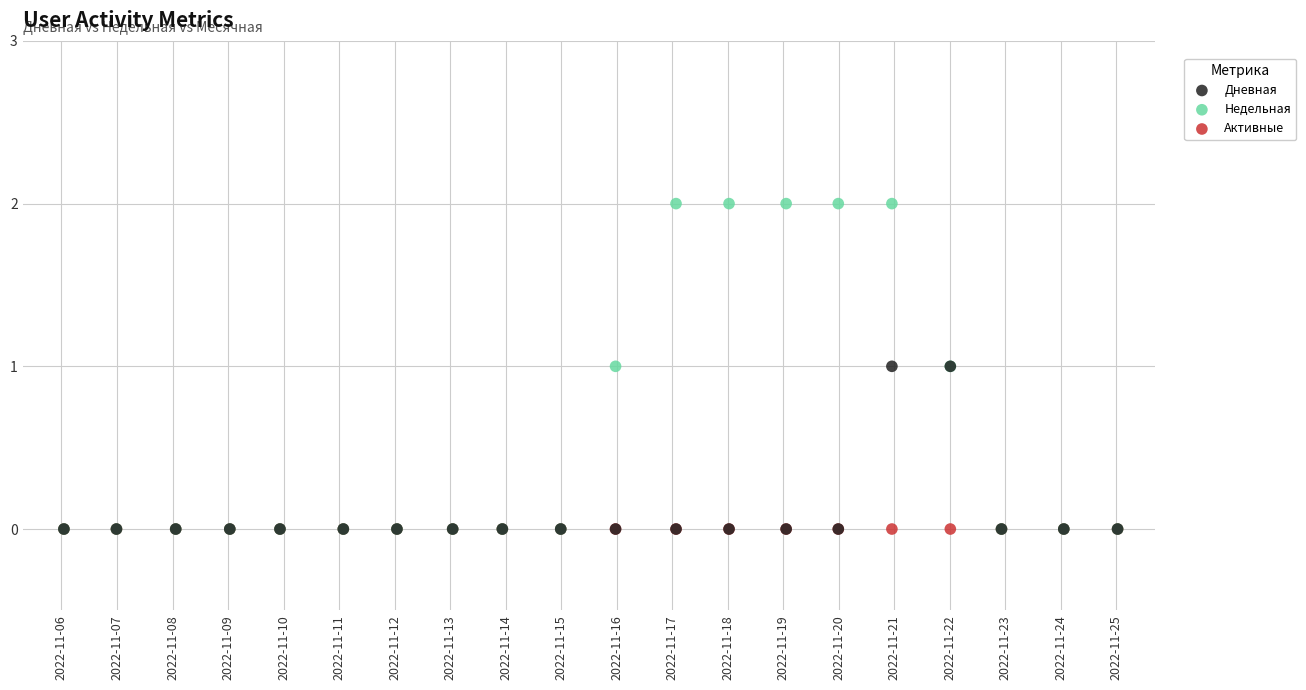

Which series reaches the maximum Y coordinate?

Недельная